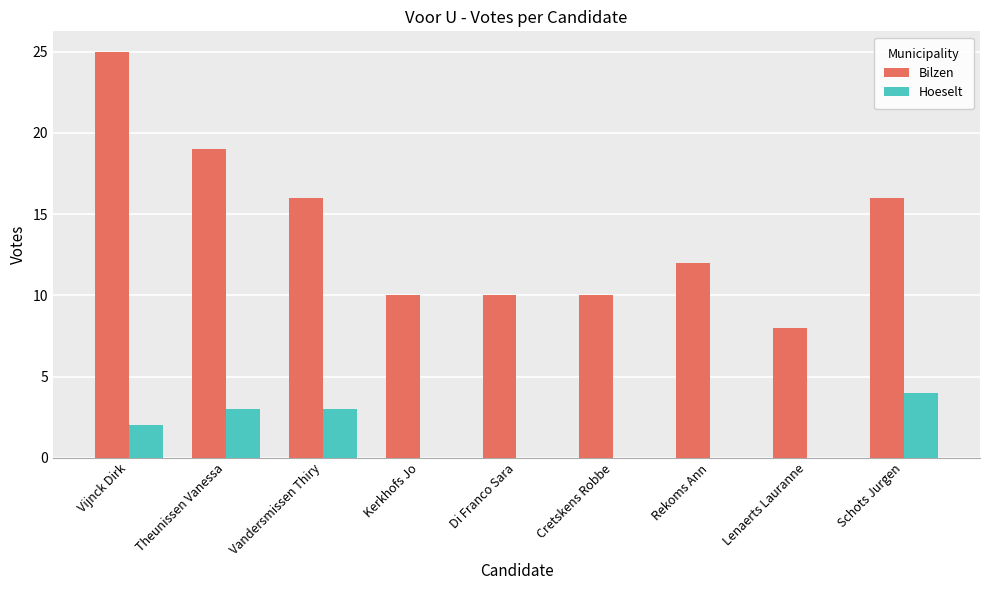

What is the maximum value for Bilzen?

25